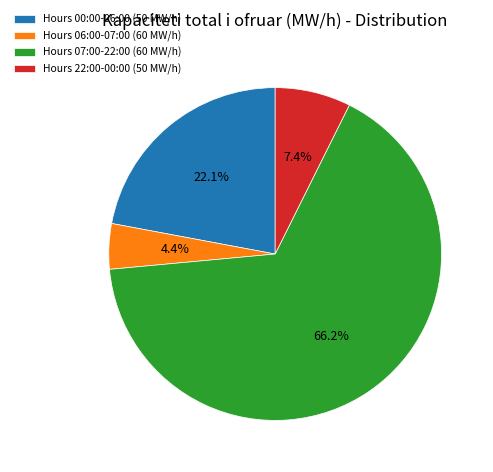

Combined, do Hours 07:00-22:00 (60 MW/h) and Hours 00:00-06:00 (50 MW/h) account for over 50%?

Yes